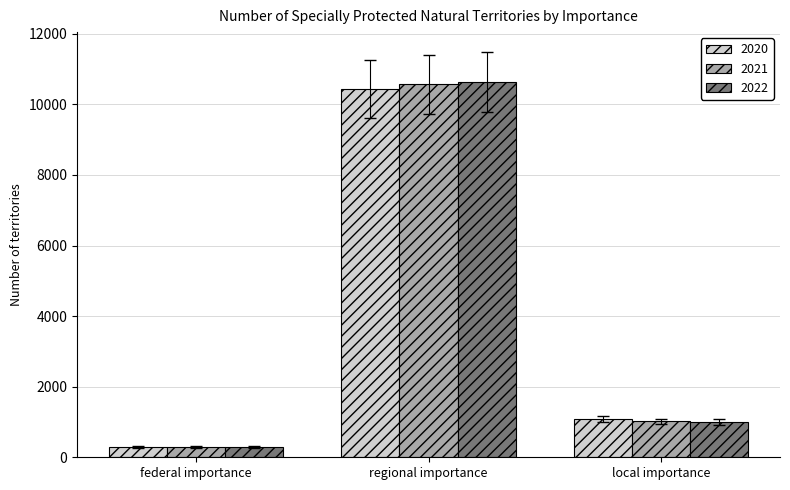

At how many categories does at least one series exceed 9428?

1